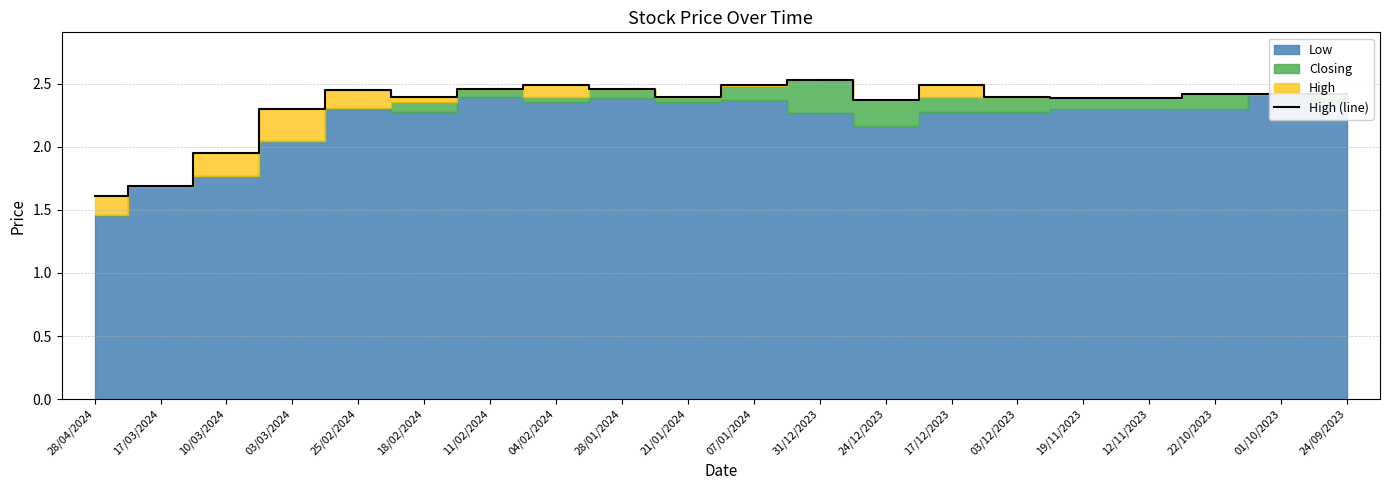

Reading left to right, list all the values displayed in this chart.

28/04/2024=1.6	17/03/2024=1.7	10/03/2024=1.9	03/03/2024=2.3	25/02/2024=2.5	18/02/2024=2.4	11/02/2024=2.5	04/02/2024=2.5	28/01/2024=2.5	21/01/2024=2.4	07/01/2024=2.5	31/12/2023=2.5	24/12/2023=2.4	17/12/2023=2.5	03/12/2023=2.4	19/11/2023=2.4	12/11/2023=2.4	22/10/2023=2.4	01/10/2023=2.4	24/09/2023=2.4